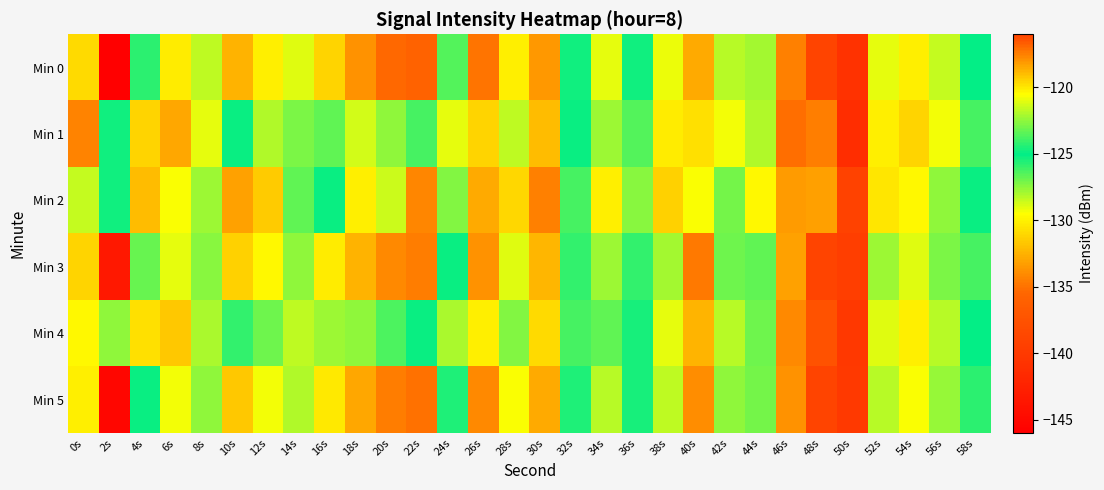

Which series has the largest range (max minus min)?

Min 0